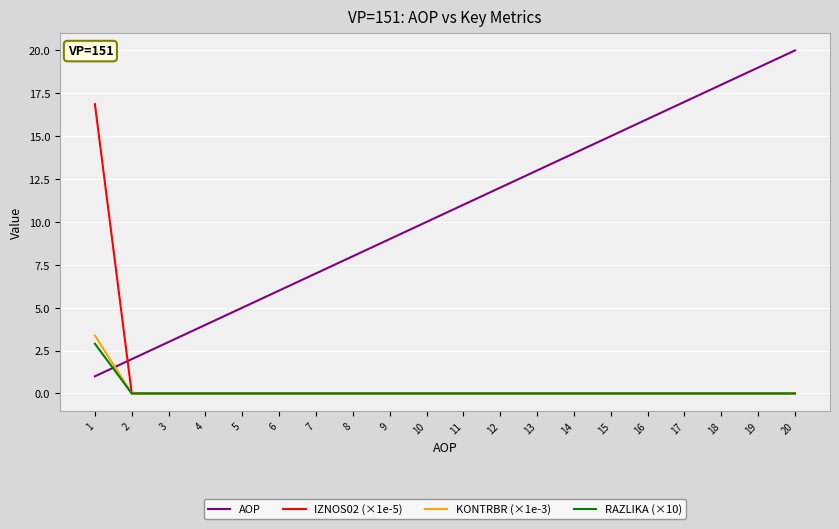

Which series has the largest range (max minus min)?

AOP